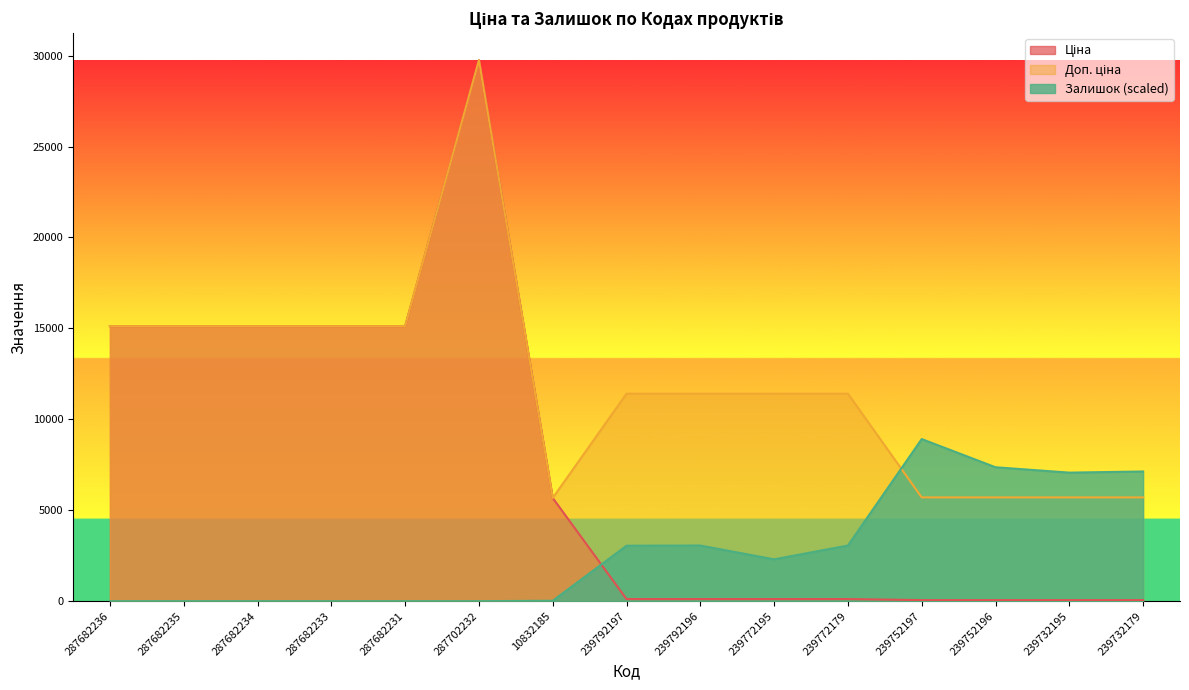

Rank the series by their average value, from lowest to highest.

Залишок, Ціна, Доп. ціна